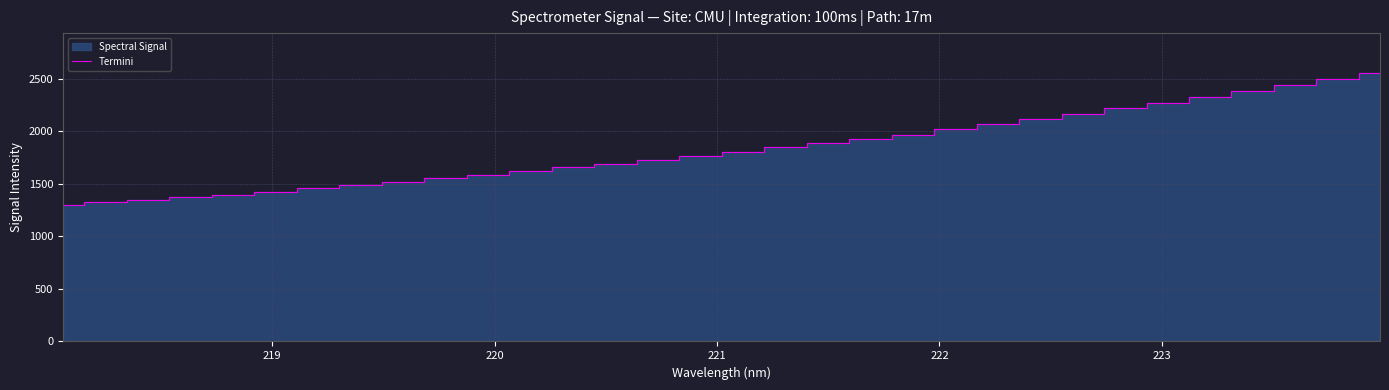

What is the lowest value of the Termini series?

1299.6